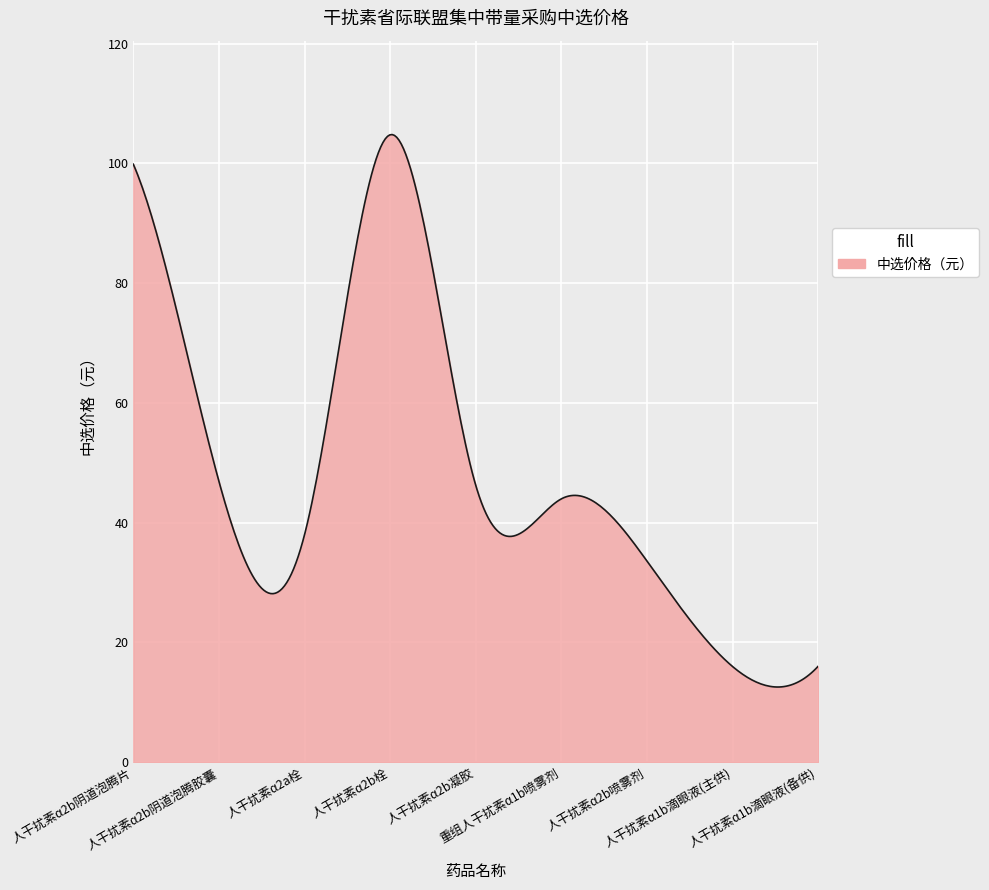

What is the minimum value shown in the chart?

12.5